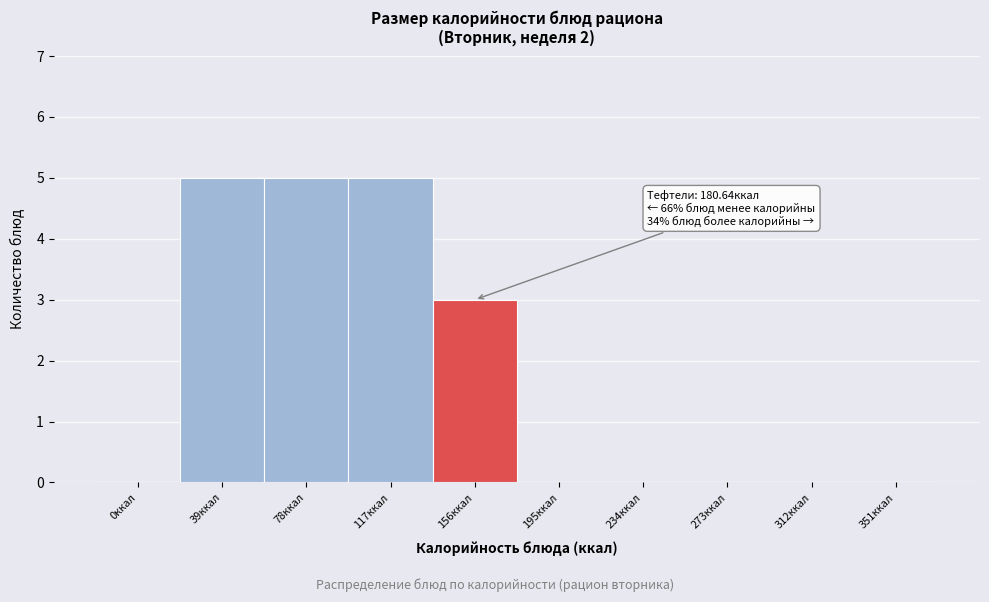

Reading right to left, transcribe all the data shown in this chart.

351ккал=0	312ккал=0	273ккал=0	234ккал=0	195ккал=0	156ккал=3	117ккал=5	78ккал=5	39ккал=5	0ккал=0